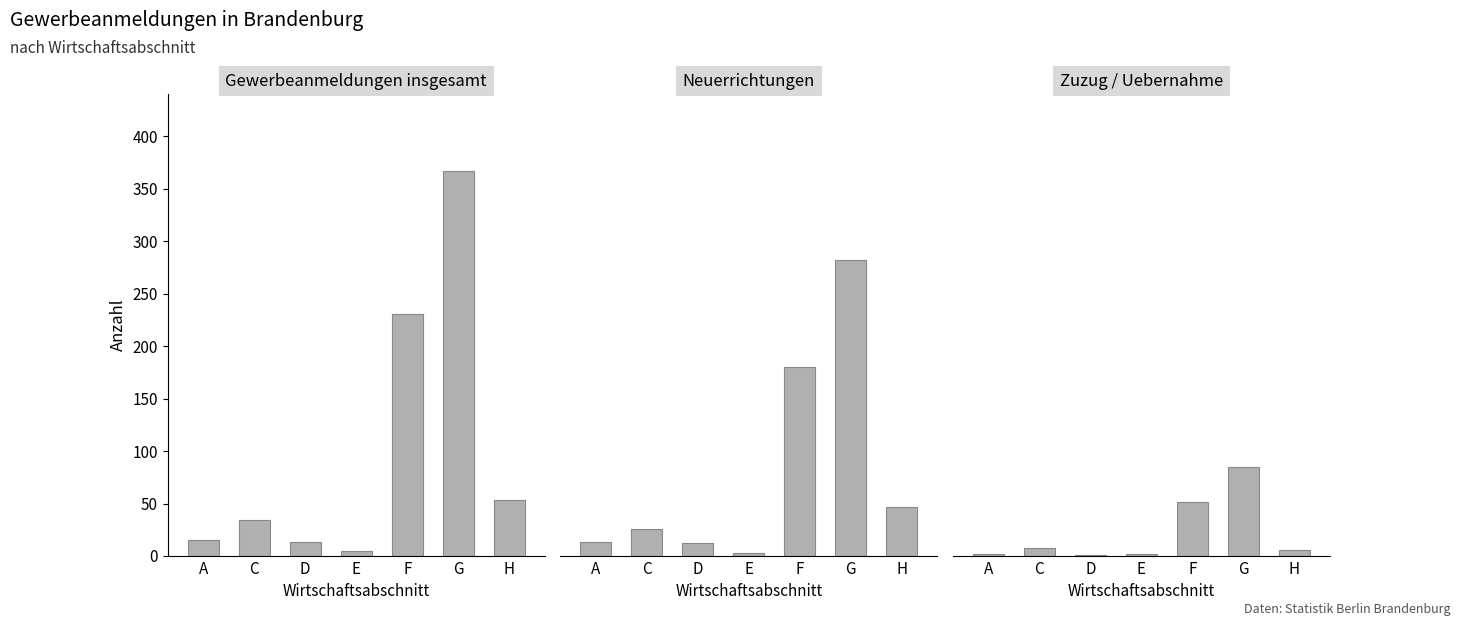

Is it true that Gewerbeanmeldungen insgesamt equals 15 at A?

True